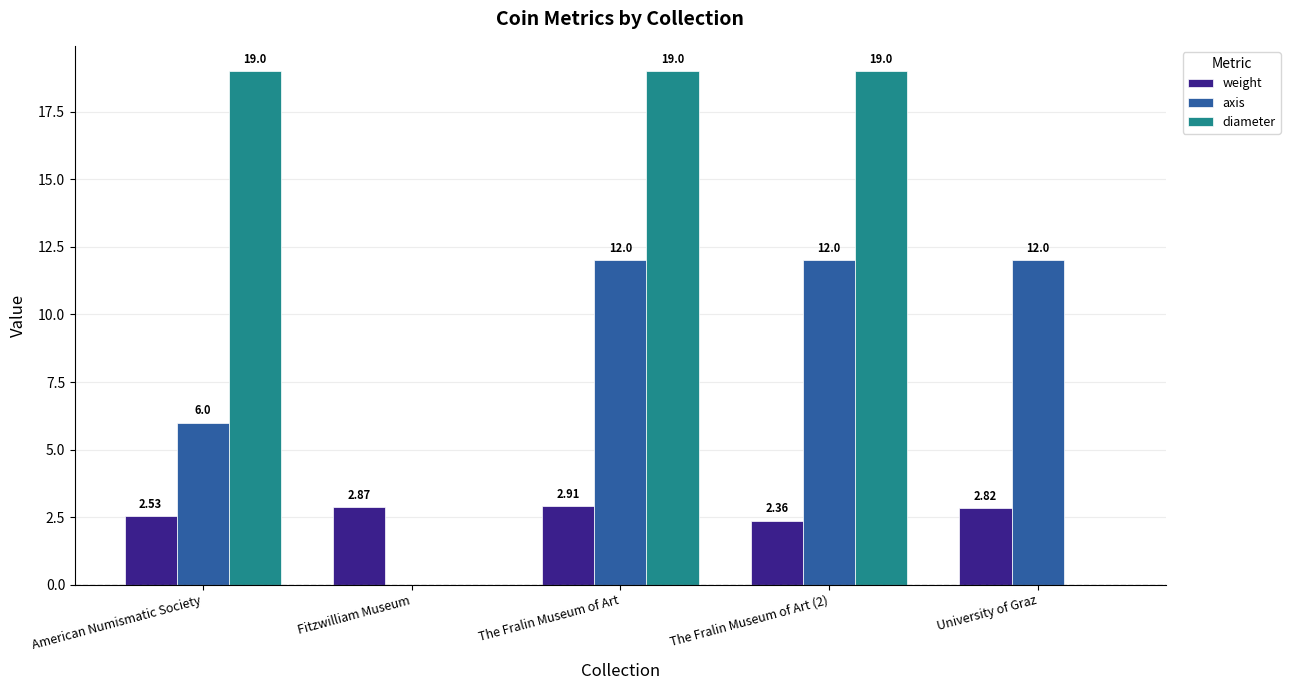

Between American Numismatic Society and The Fralin Museum of Art, which series saw the biggest shift?

axis